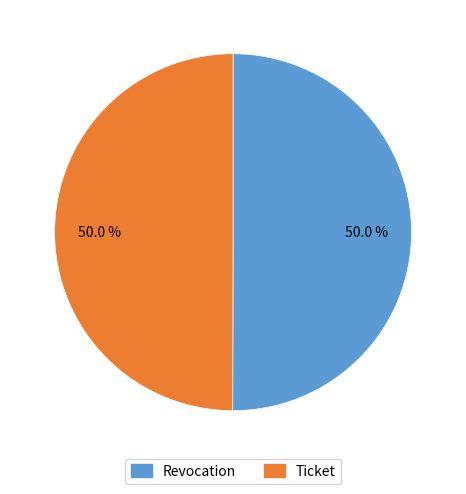

True or false: Revocation accounts for 42% of the total.

False